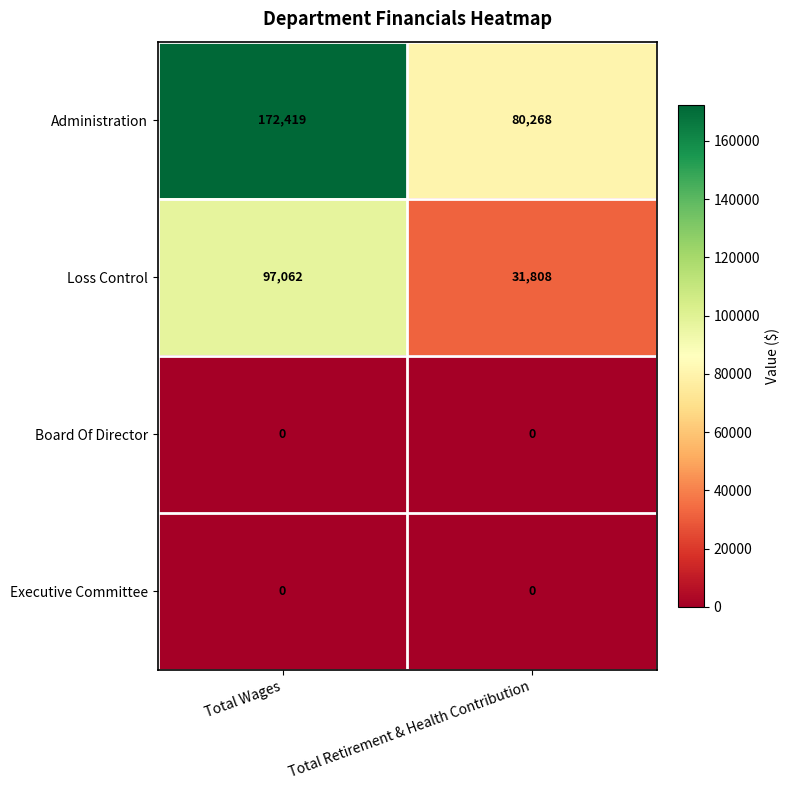

What is the total value across all series at Total Retirement & Health Contribution?

112076